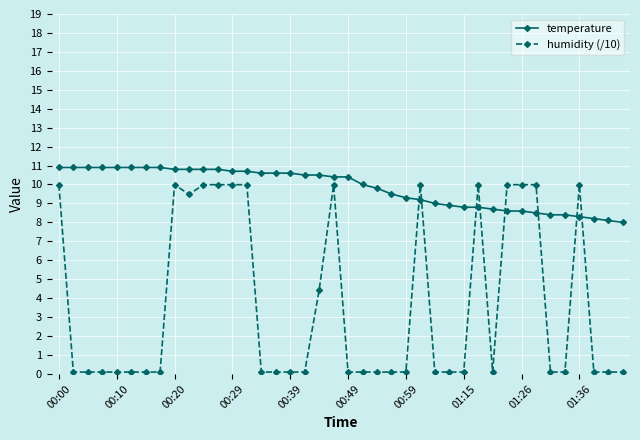

Reading left to right, what are all the values shown in this chart?

temperature: 10.9	10.9	10.9	10.9	10.9	10.9	10.9	10.9	10.8	10.8	10.8	10.8	10.7	10.7	10.6	10.6	10.6	10.5	10.5	10.4	10.4	10.0	9.8	9.5	9.3	9.2	9.0	8.9	8.8	8.8	8.7	8.6	8.6	8.5	8.4	8.4	8.3	8.2	8.1	8.0
humidity (/10): 10.0	0.1	0.1	0.1	0.1	0.1	0.1	0.1	10.0	9.5	10.0	10.0	10.0	10.0	0.1	0.1	0.1	0.1	4.4	10.0	0.1	0.1	0.1	0.1	0.1	10.0	0.1	0.1	0.1	10.0	0.1	10.0	10.0	10.0	0.1	0.1	10.0	0.1	0.1	0.1